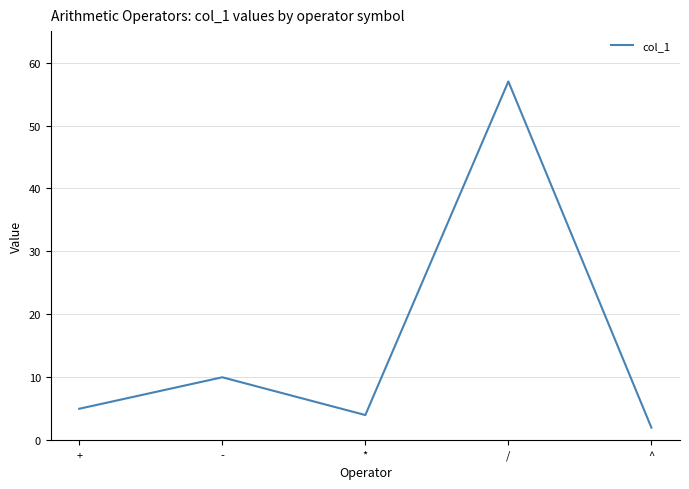

Reading left to right, extract all data points from this chart.

5	10	4	57	2